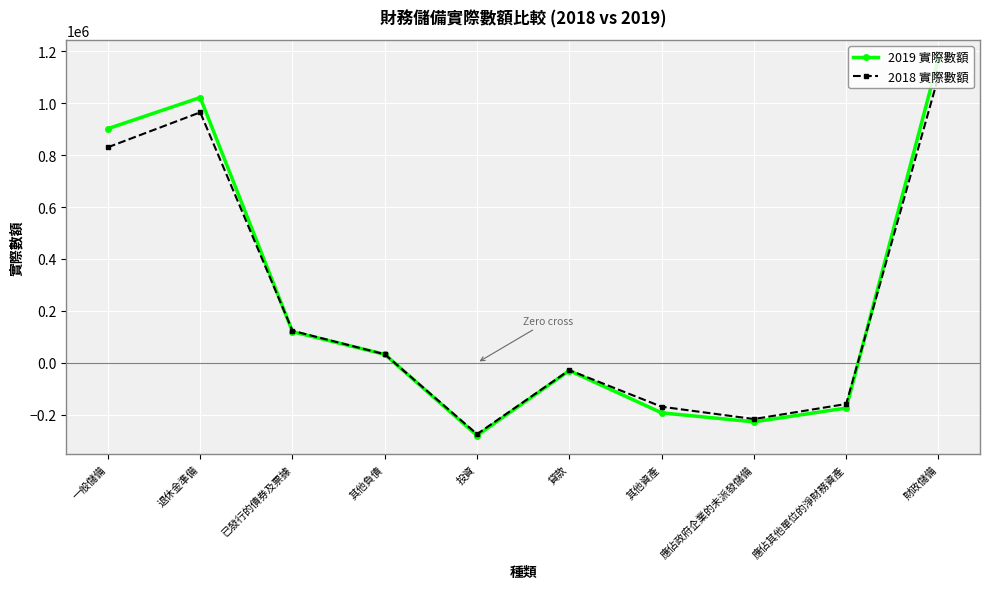

How many interior local valleys does the 2019 實際數額 series have?

2